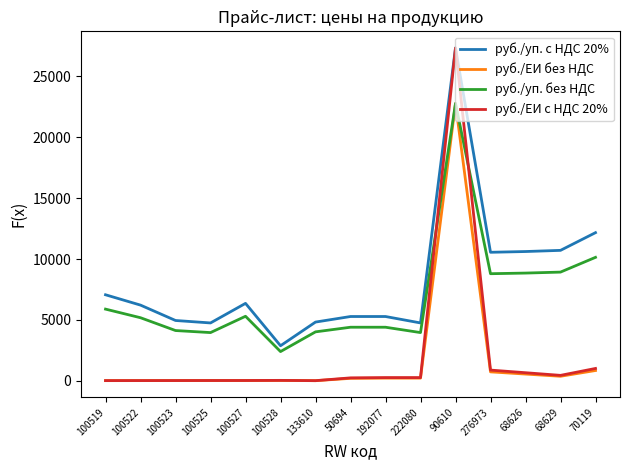

Which series has the widest spread of values?

руб./ЕИ с НДС 20%